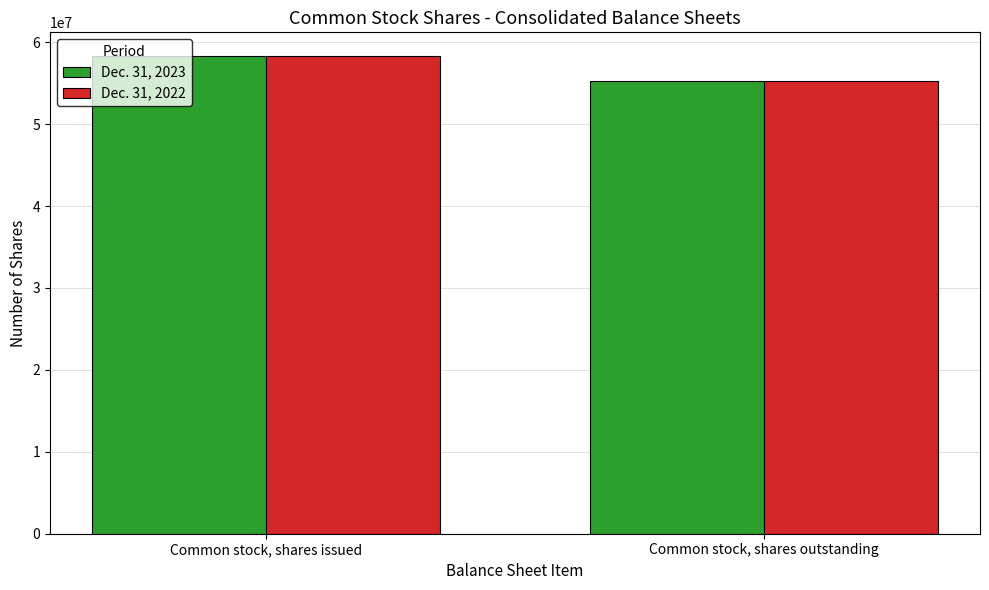

What is the sum of the Dec. 31, 2022 values at Common stock, shares outstanding and Common stock, shares issued?

113557413